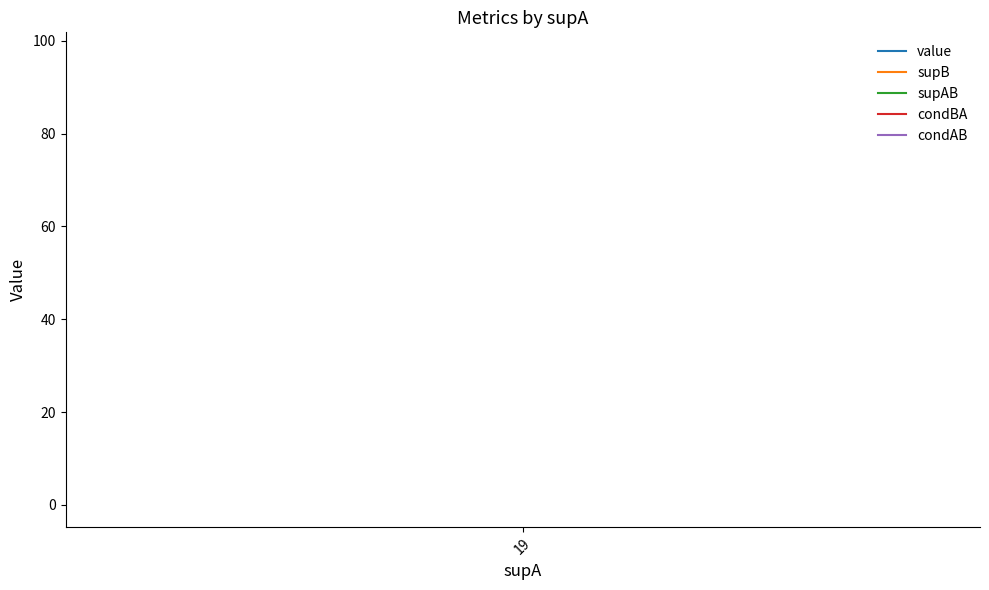

How many lines are shown in the chart?

5